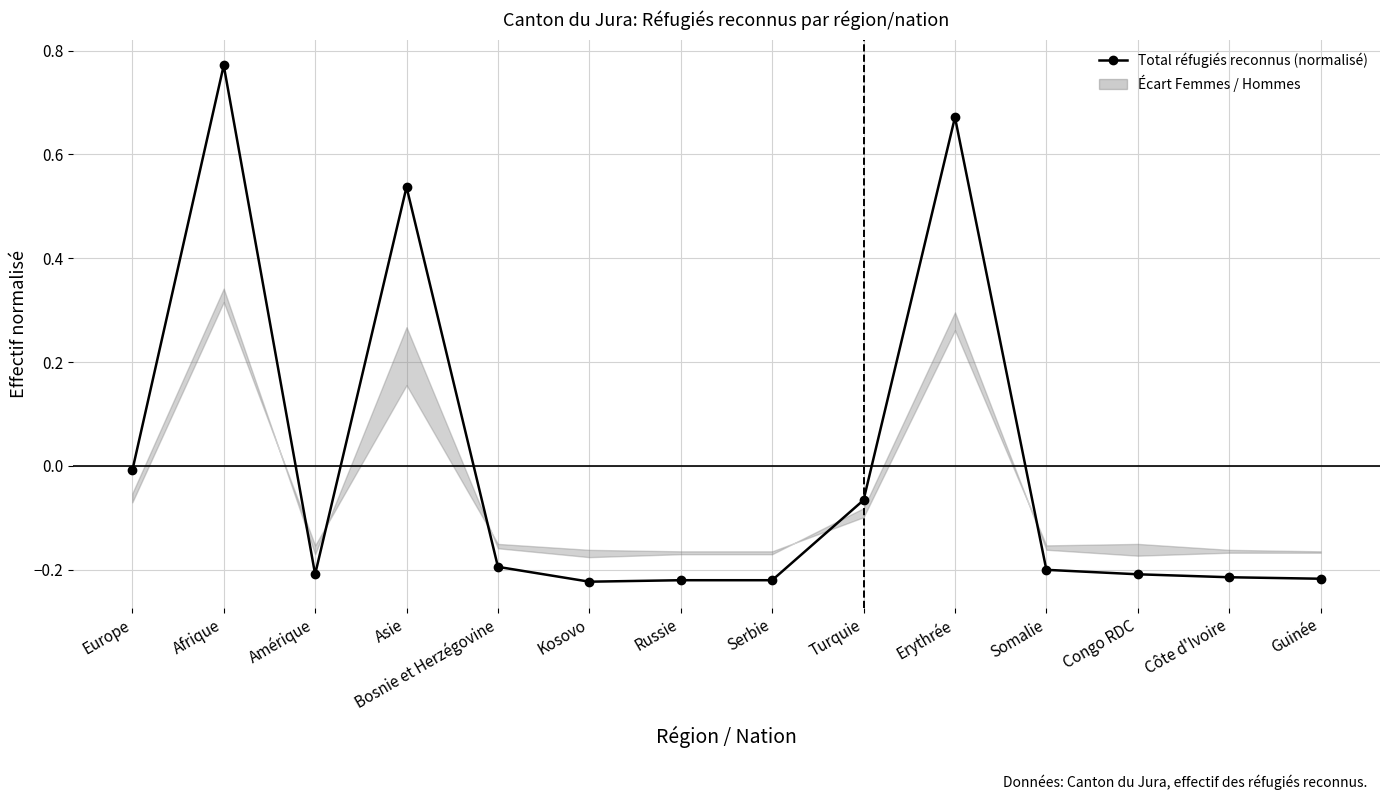

What is the difference between the maximum and minimum values?

1.0